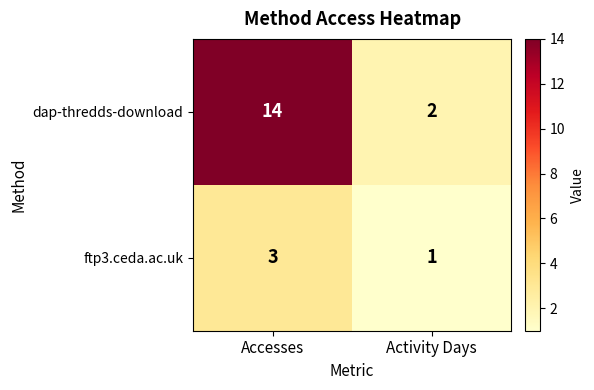

What is the difference between the dap-thredds-download values at Accesses and Activity Days?

12